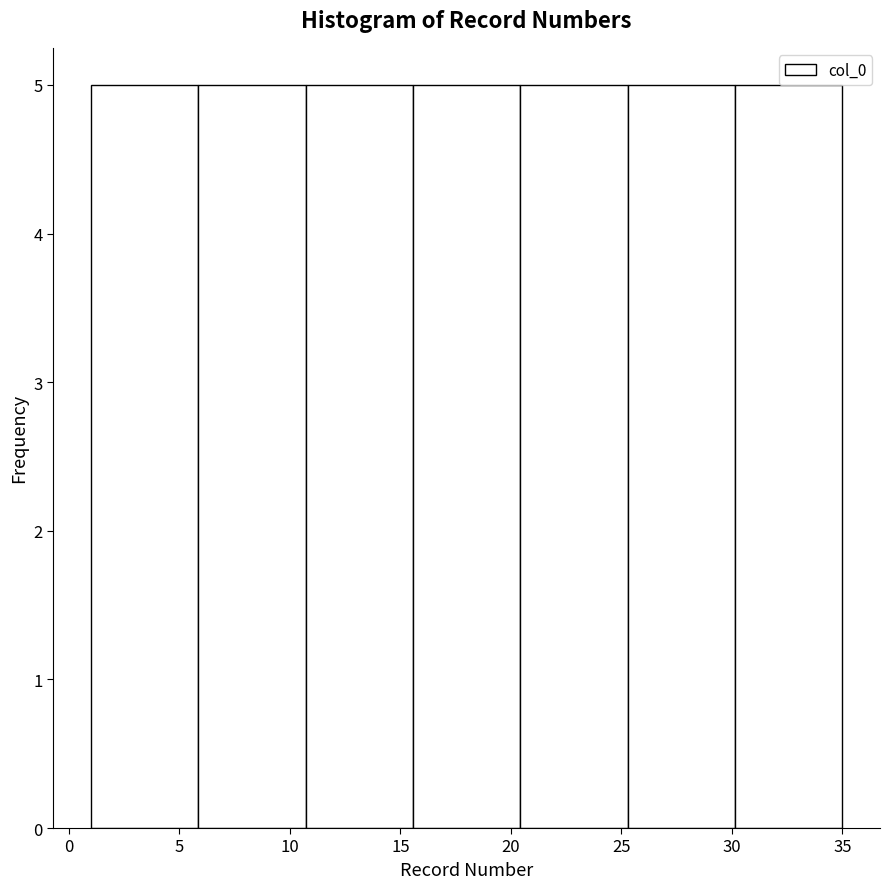

How tall is the bar that spans 6.0 to 10.5 on the x-axis? Neither the bar edges nor the heights are printed on the chart, so give them approximately, as read against the axes.

5